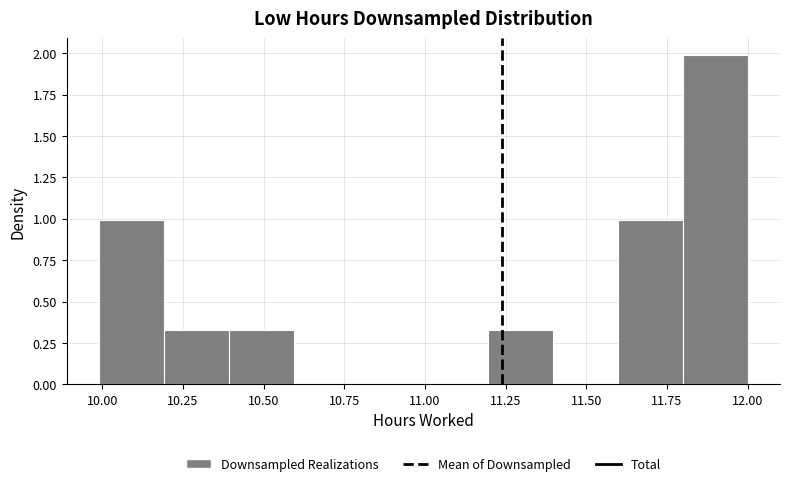

Which range on the x-axis has the tallest bar?

11.8 to 12.0